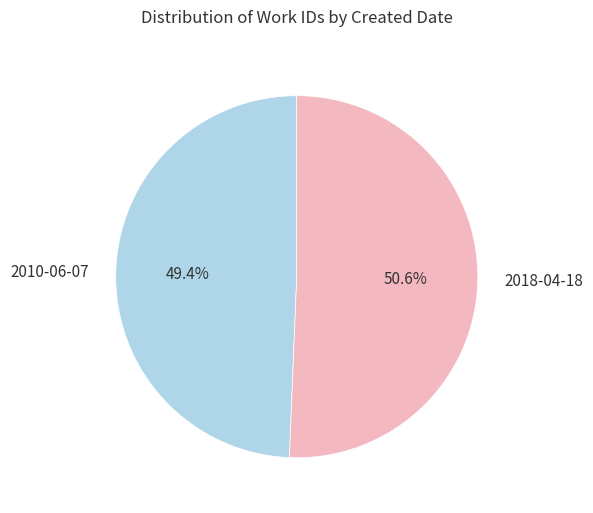

Do 2018-04-18 and 2010-06-07 together represent more than half of the pie?

Yes